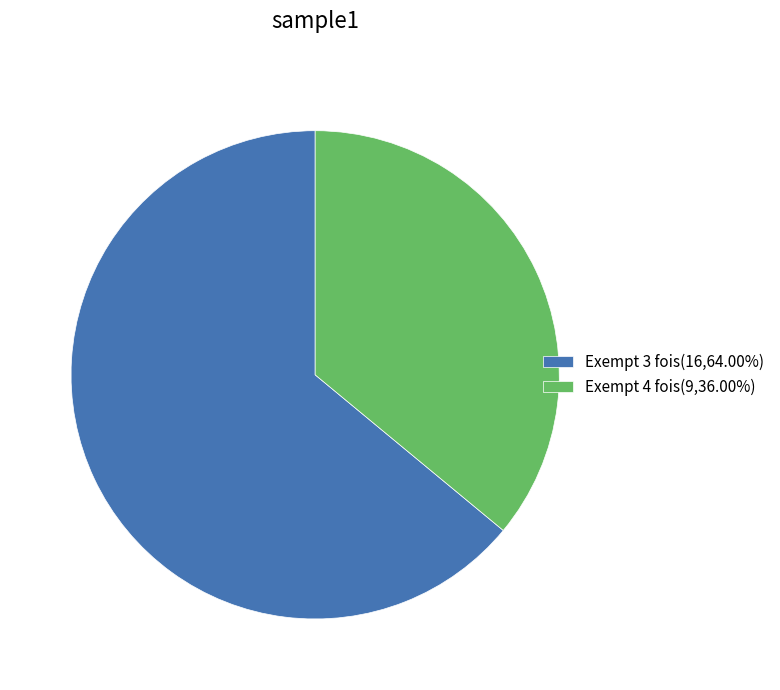

Is there a majority slice in this chart?

Yes